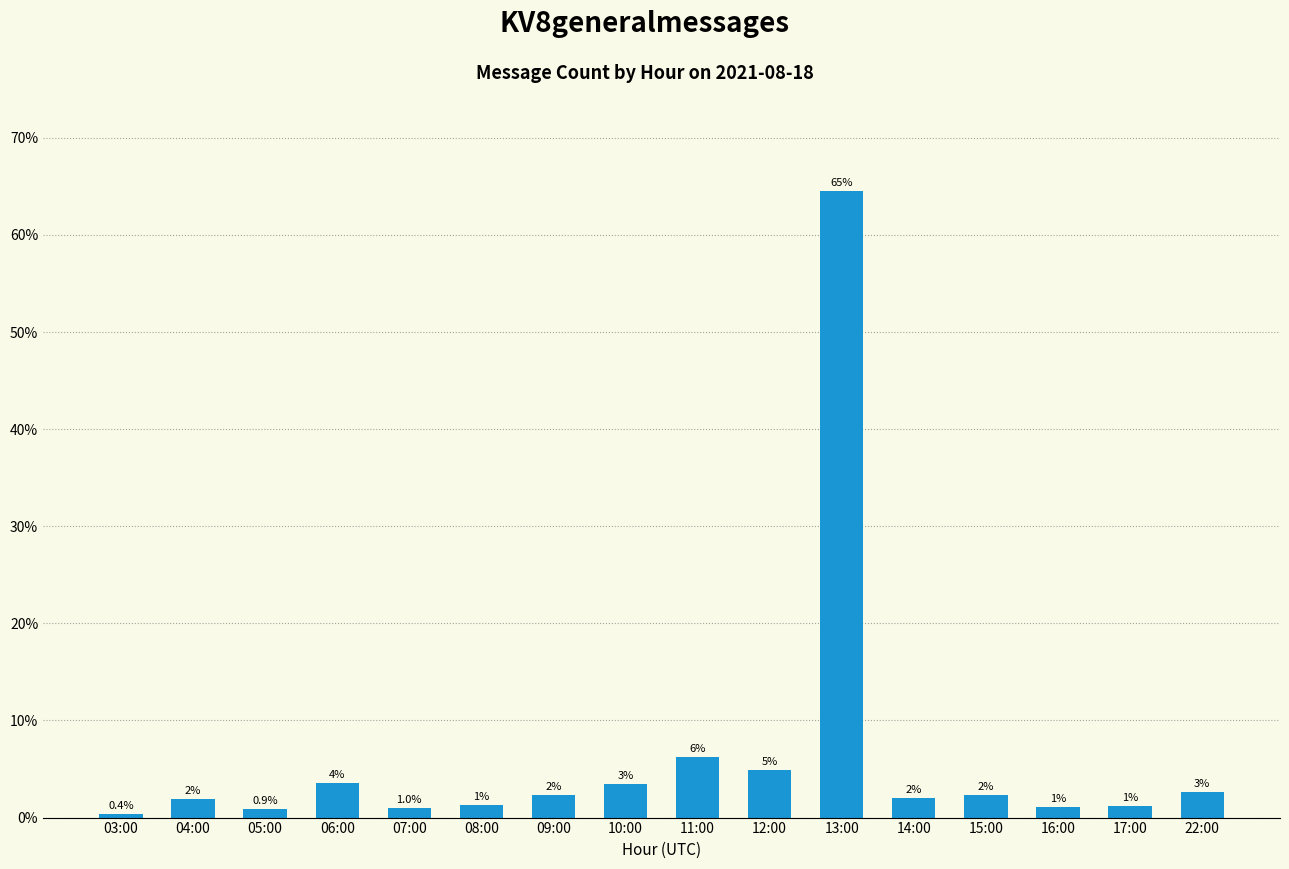

What is the label of the 10th bar from the left?

12:00